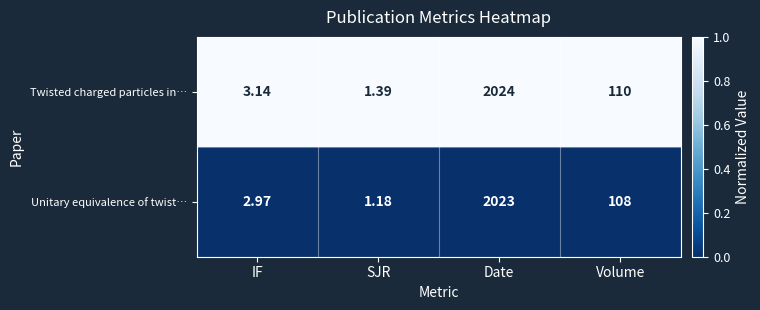

At which category is the sum across all series the highest?

Date